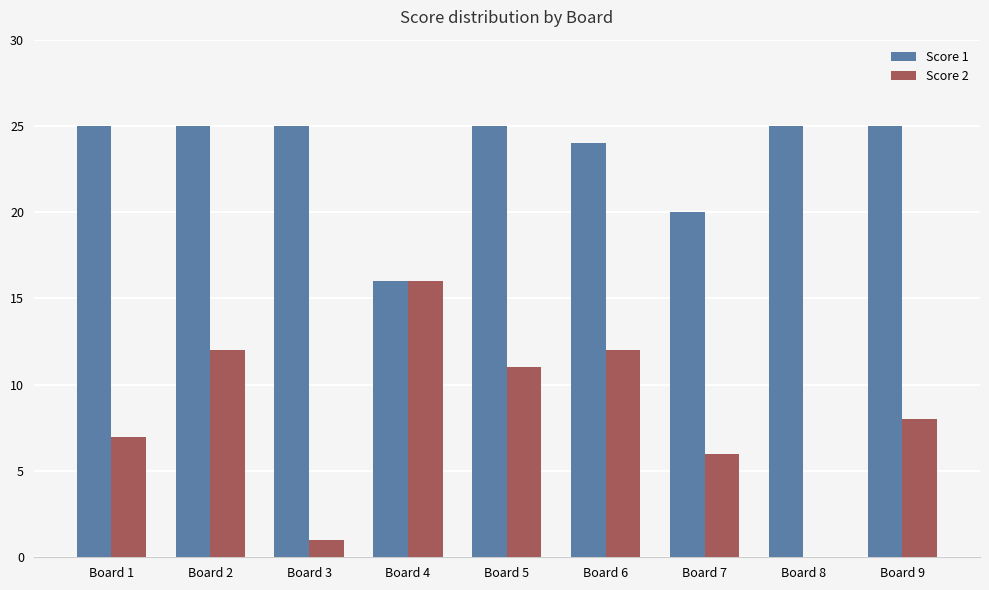

What is the sum of the Score 2 values at Board 4 and Board 3?

17